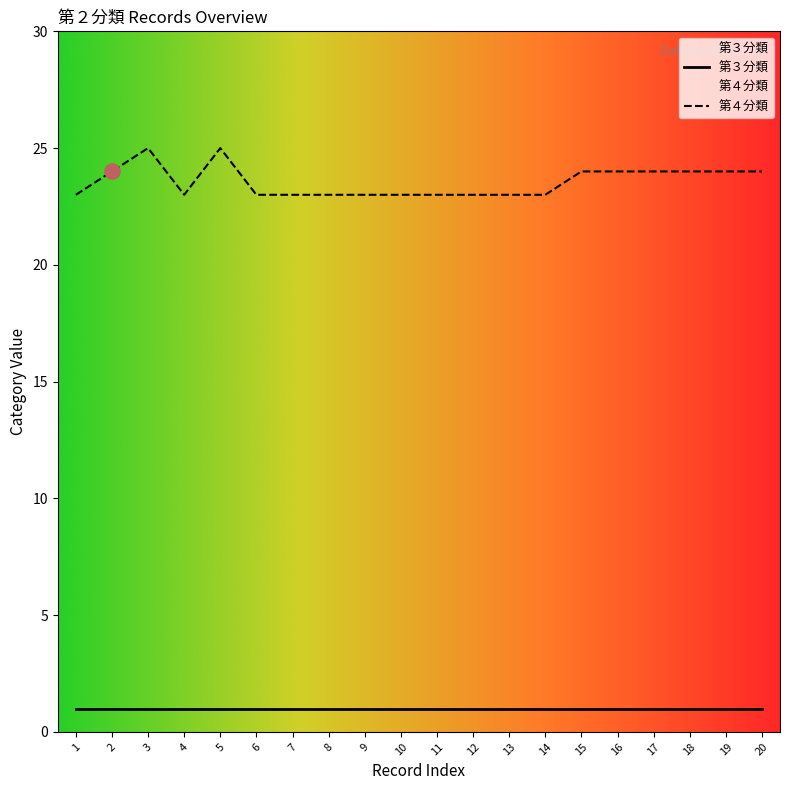

What is the difference between the highest and lowest values at 12?

22